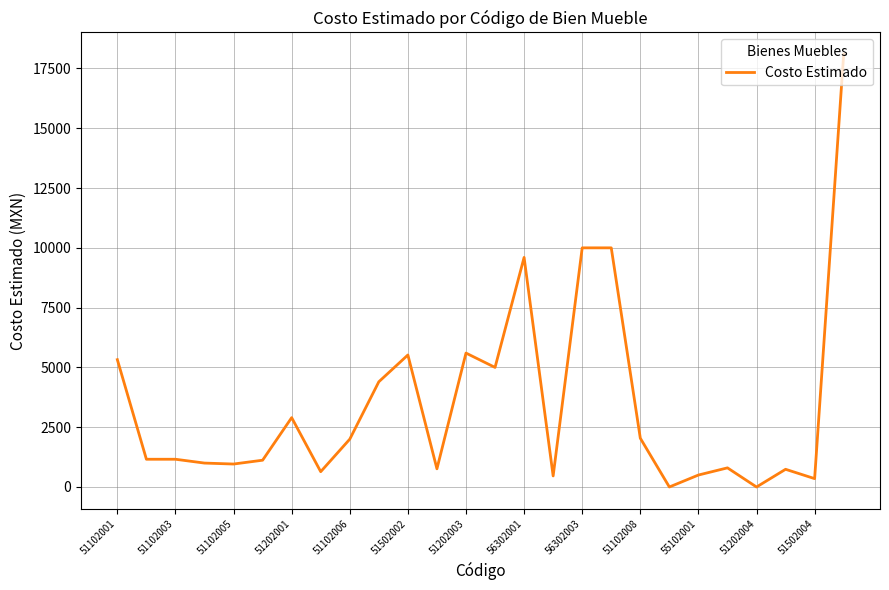

What is the difference between the maximum and minimum values?

18102.8